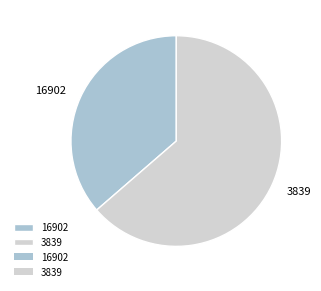

Rank the categories by value from highest to lowest.

3839, 16902